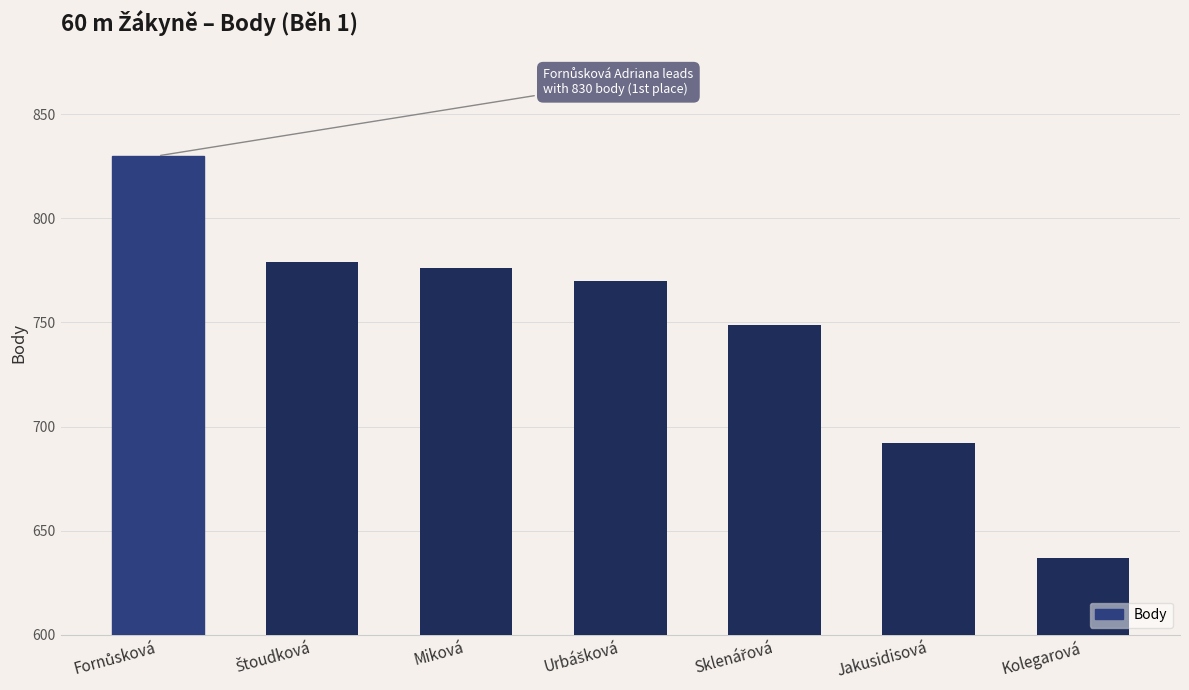

What is the label of the 5th bar from the right?

Miková